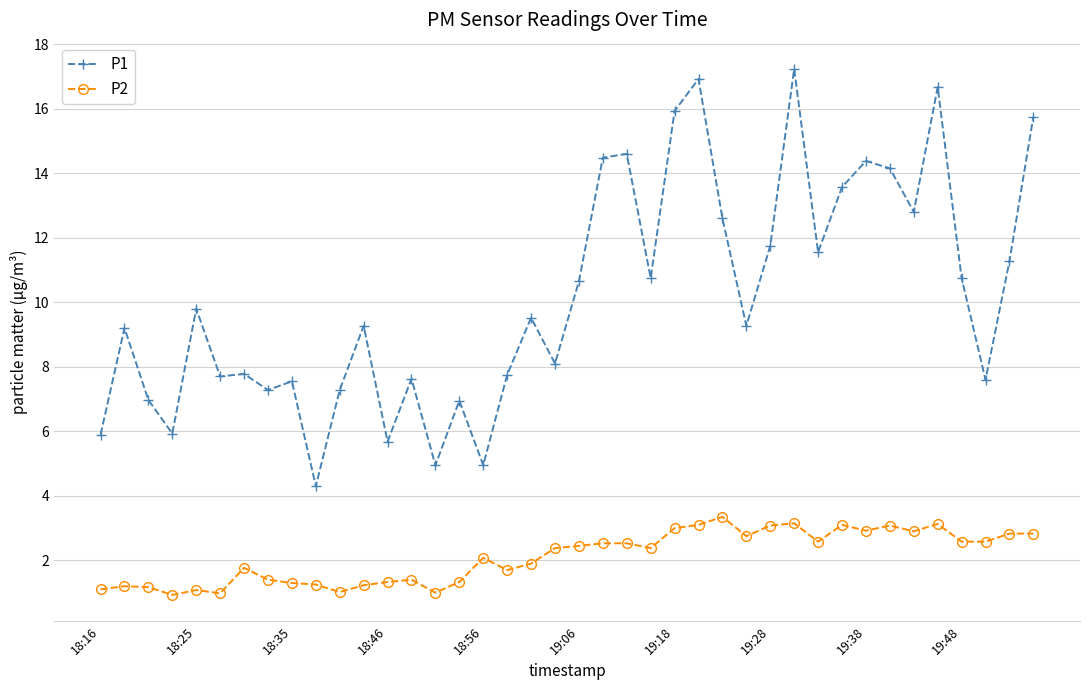

What are all the series names shown in the legend?

P1, P2